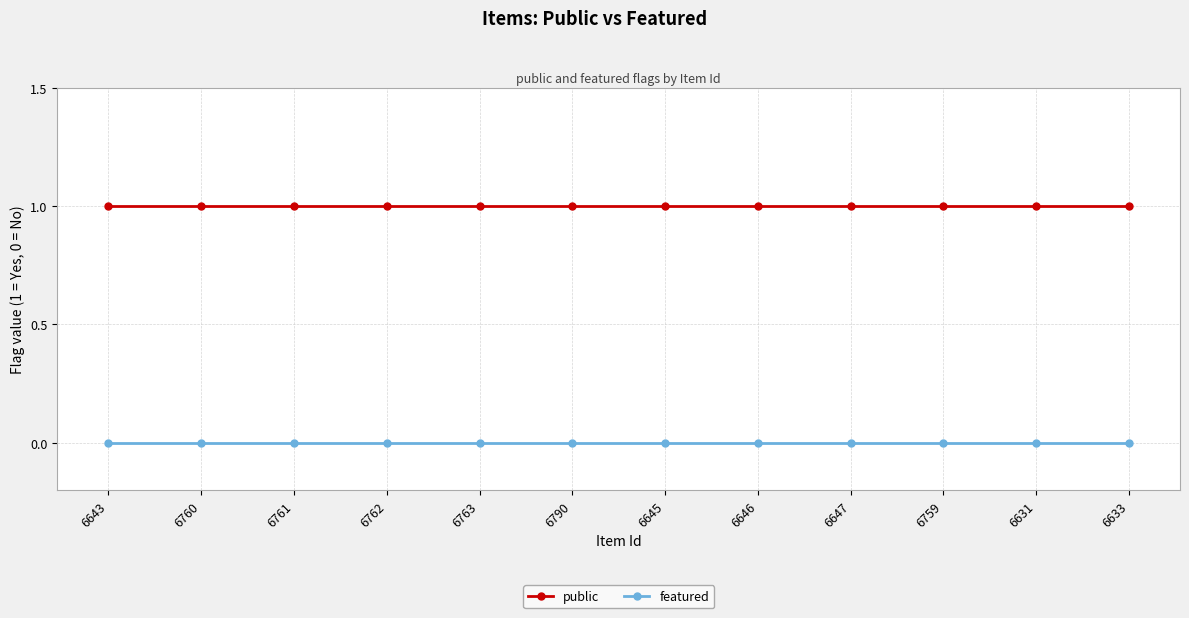

Reading right to left, list all the values displayed in this chart.

public: 6633=1	6631=1	6759=1	6647=1	6646=1	6645=1	6790=1	6763=1	6762=1	6761=1	6760=1	6643=1
featured: 6633=0	6631=0	6759=0	6647=0	6646=0	6645=0	6790=0	6763=0	6762=0	6761=0	6760=0	6643=0